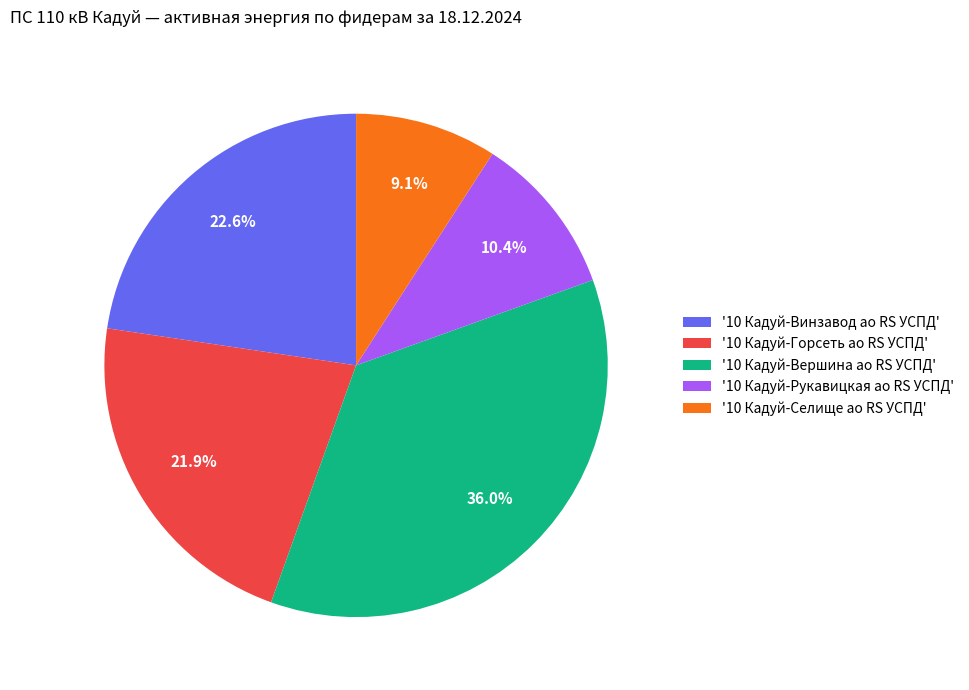

Which slice is the largest?

'10 Кадуй-Вершина ао RS УСПД'